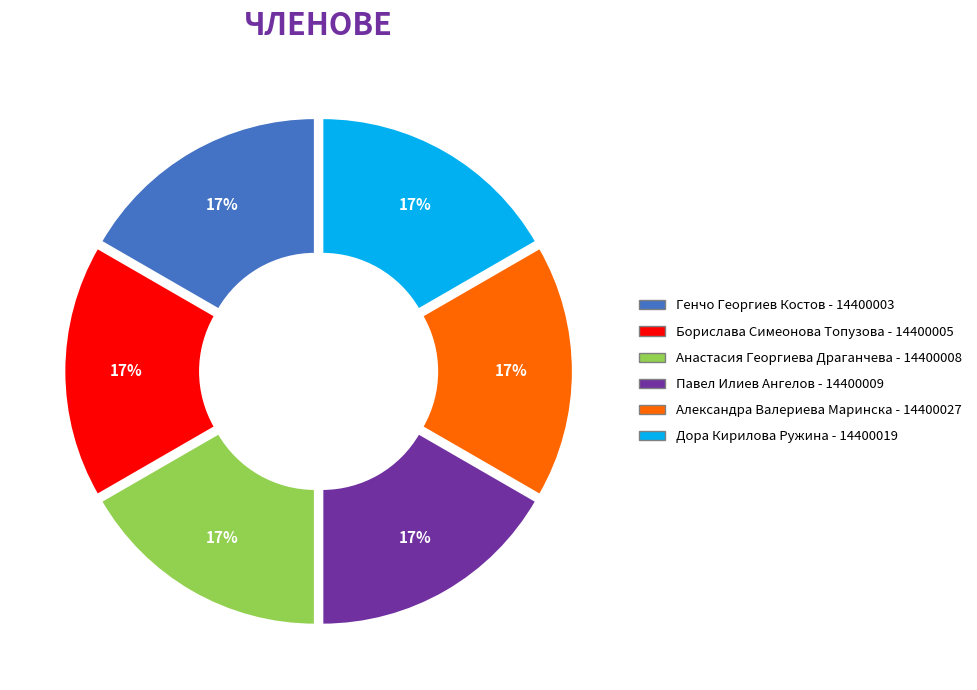

Is Александра Валериева Маринска the majority of the pie?

No